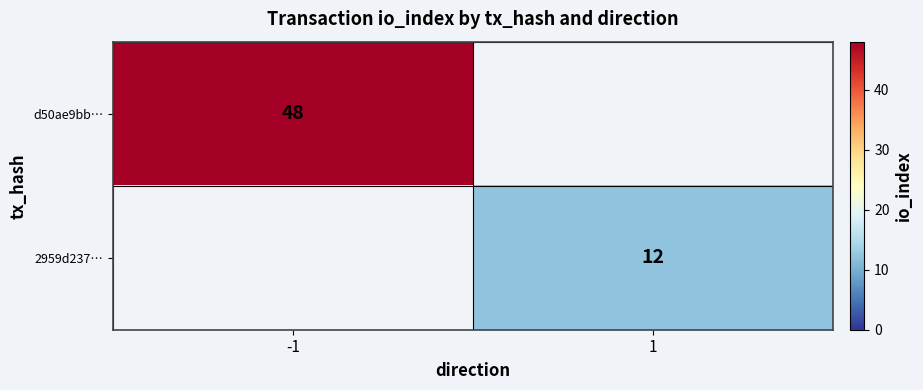

The d50ae9bb… series shows 48 at -1. True or false?

True